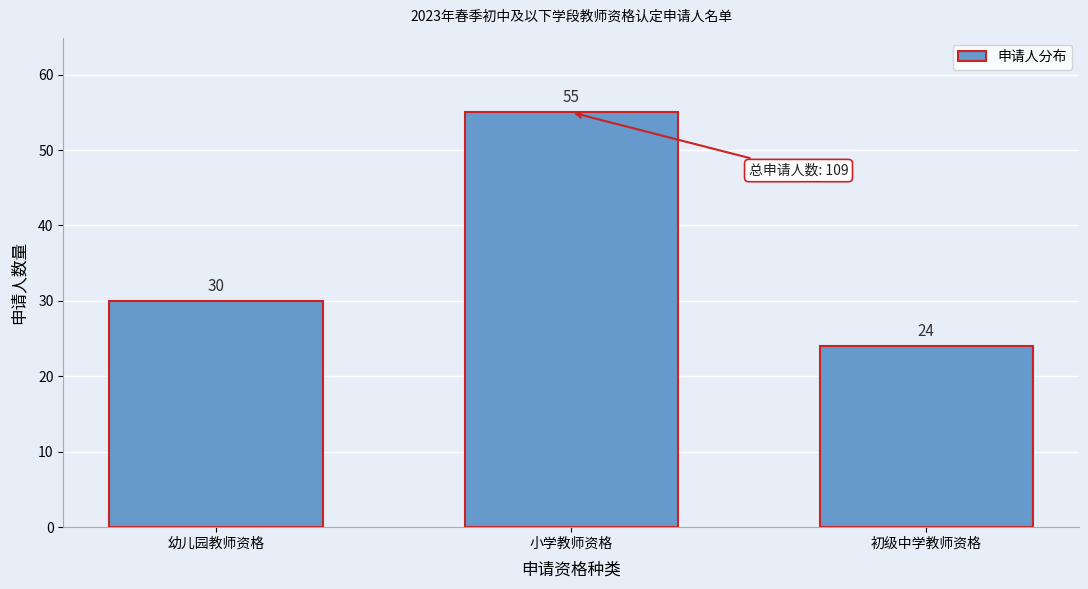

Reading right to left, what are all the values shown in this chart?

24	55	30